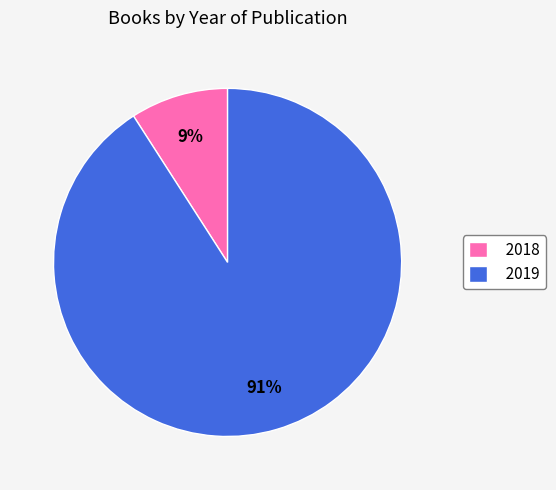

Is the sum of 2019 and 2018 greater than half?

Yes